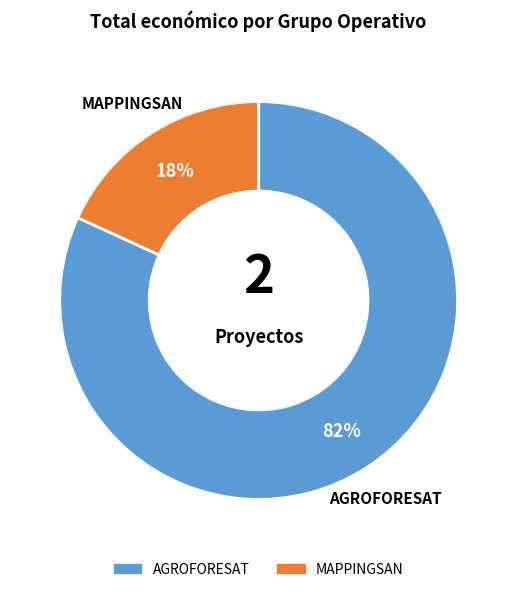

The AGROFORESAT slice represents 82% of the pie. True or false?

True